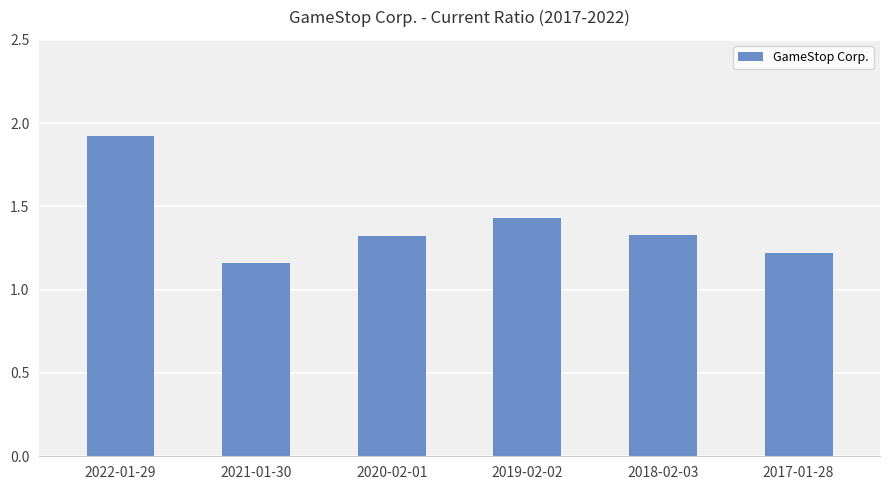

At which label is the value closest to 1?

2021-01-30